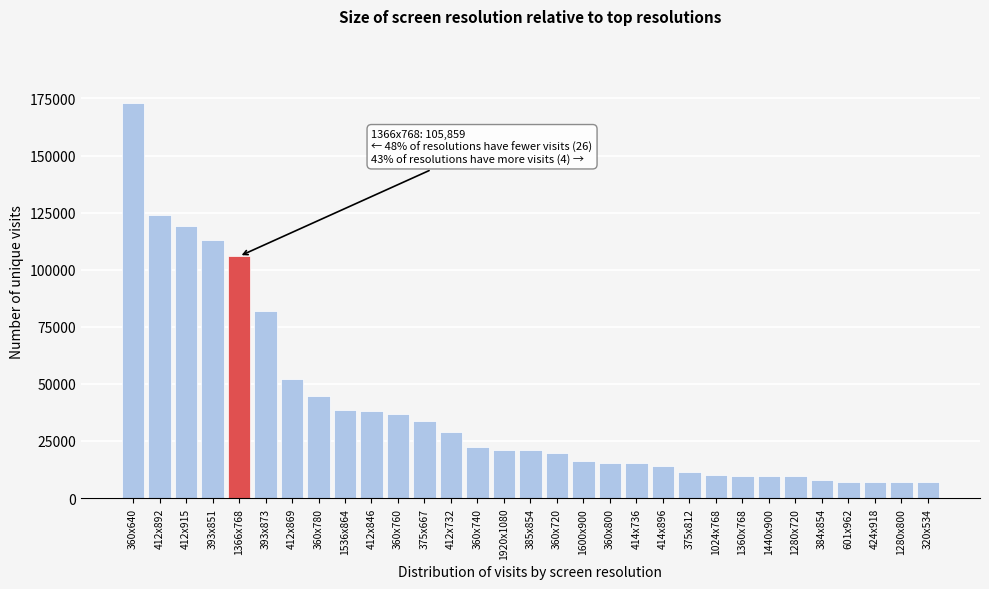

What is the greatest value displayed?

172921